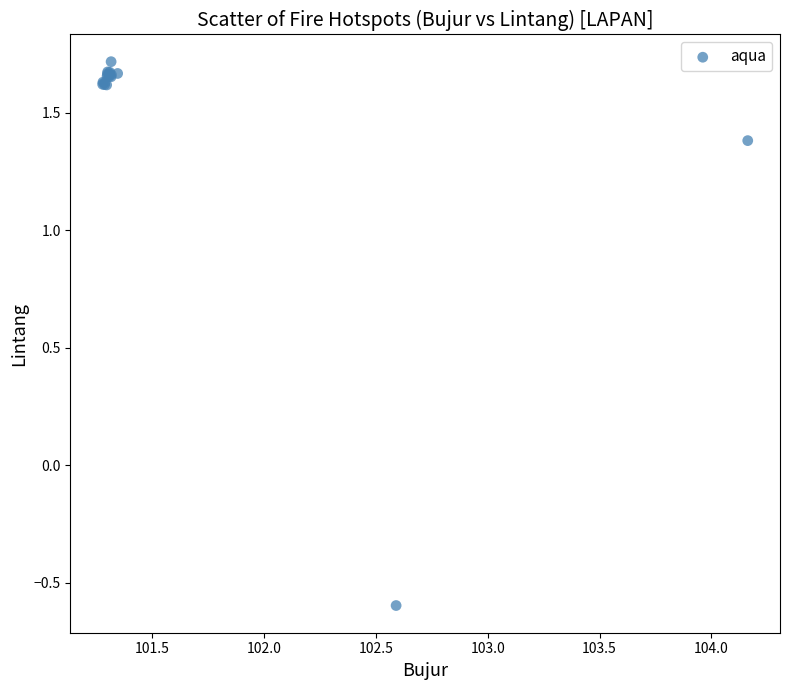

What Y value in the scatter plot is closest to 0?

-0.6